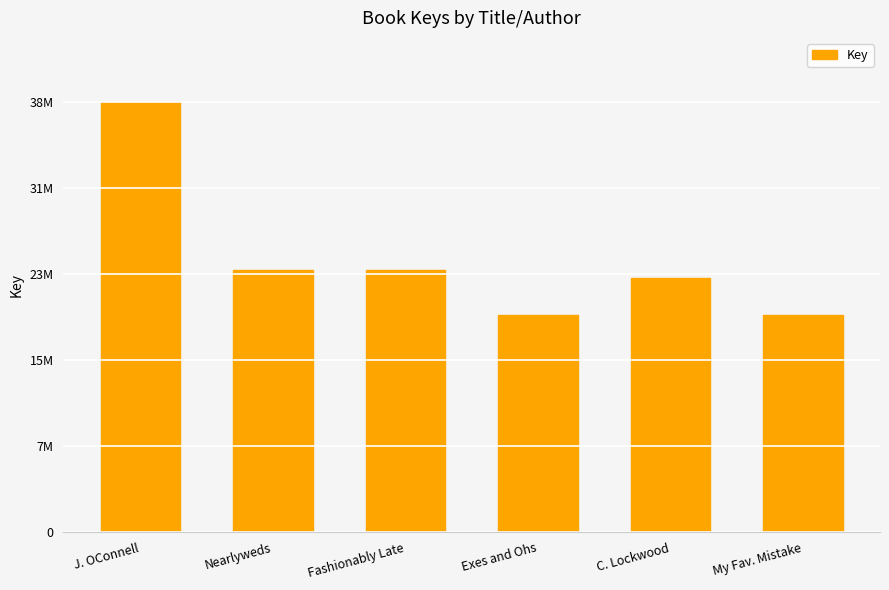

Rank the categories by value from lowest to highest.

My Fav. Mistake, Exes and Ohs, C. Lockwood, Fashionably Late, Nearlyweds, J. OConnell